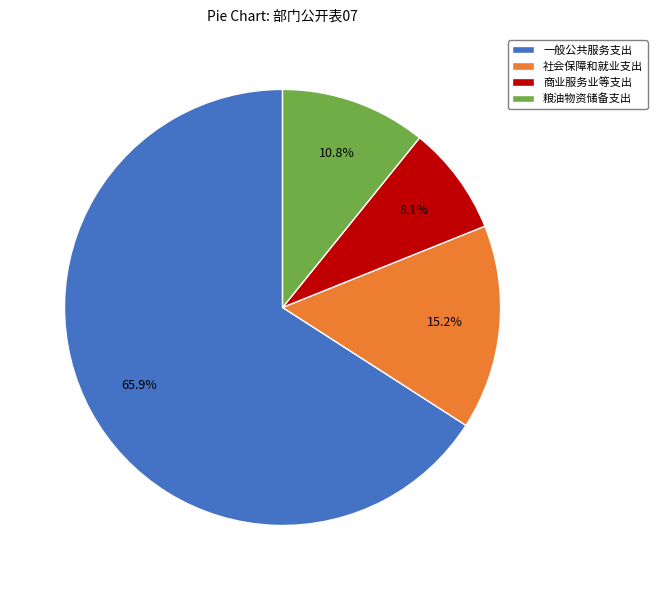

Is there any slice that represents more than half of the pie?

Yes